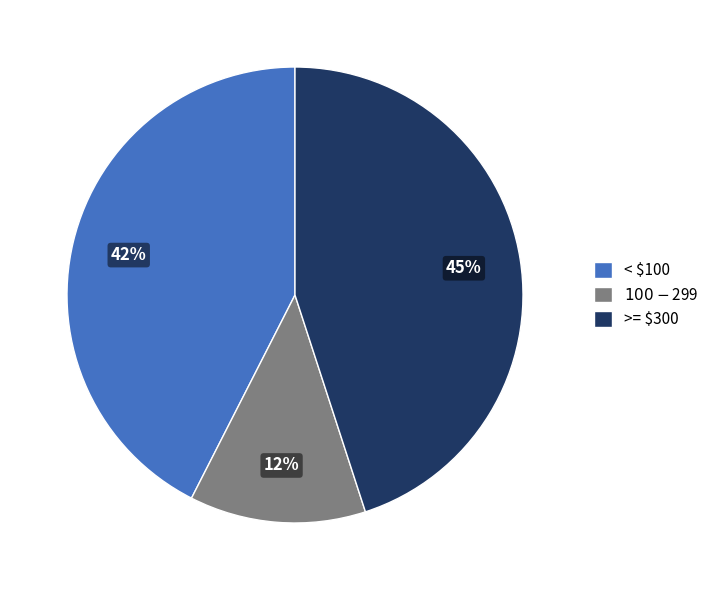

Is there any slice that represents more than half of the pie?

No